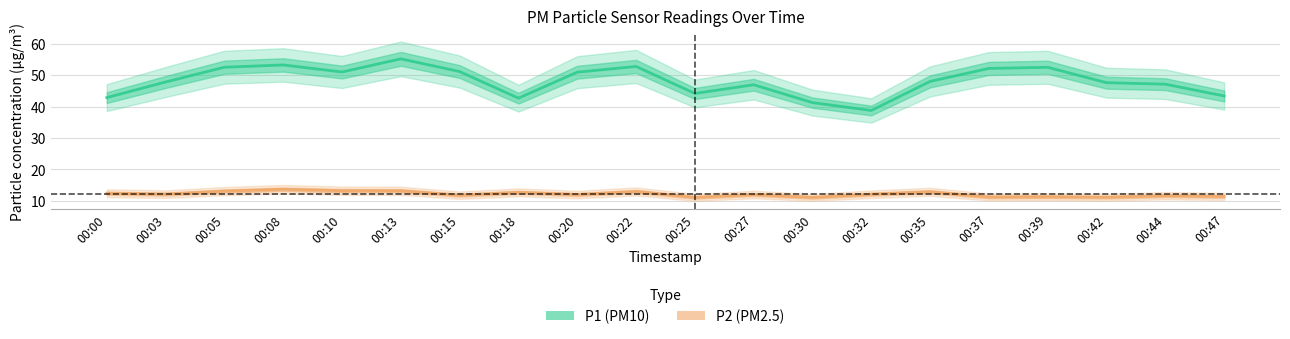

How many lines are shown in the chart?

2